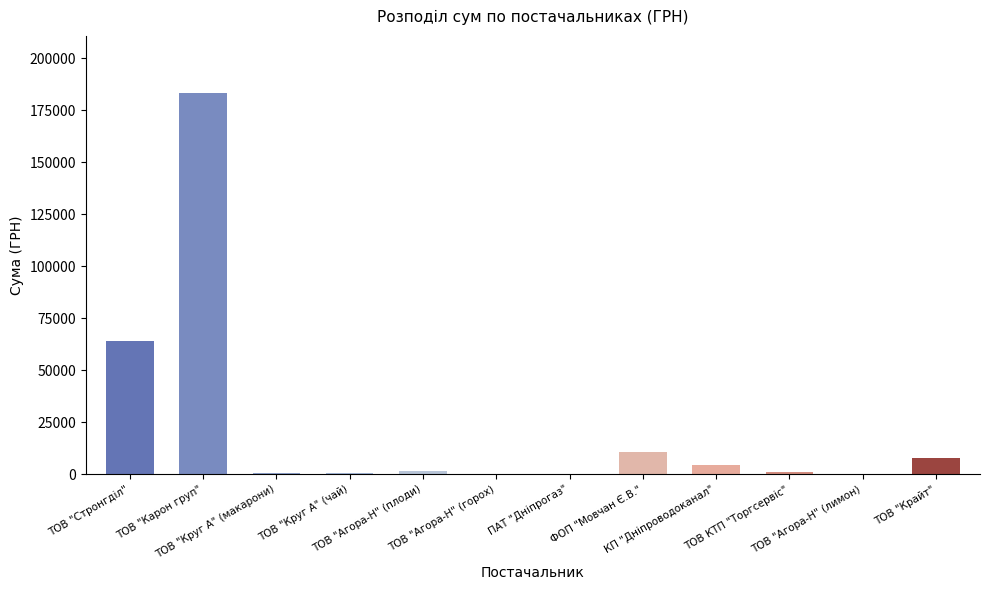

What is the sum of all values?

275803.6